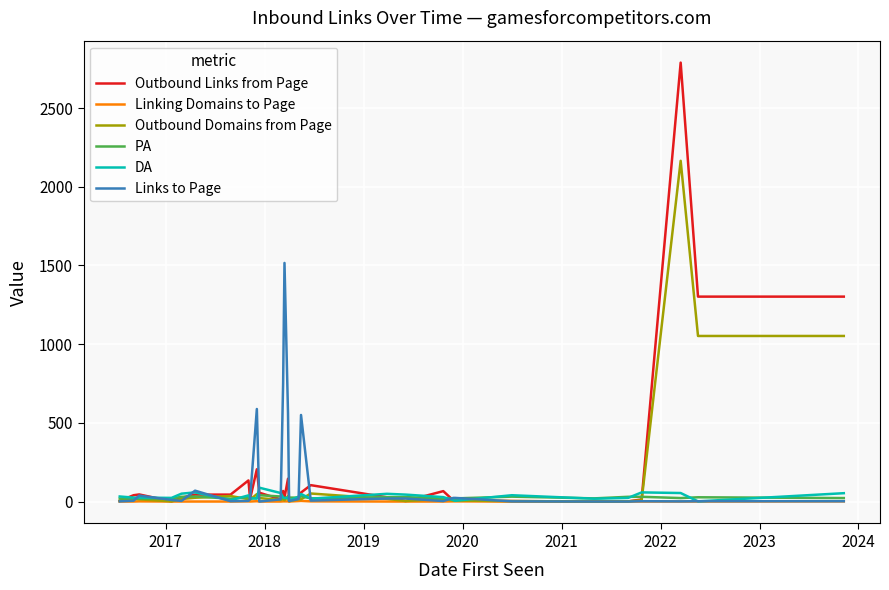

Which series has the largest range (max minus min)?

Outbound Links from Page